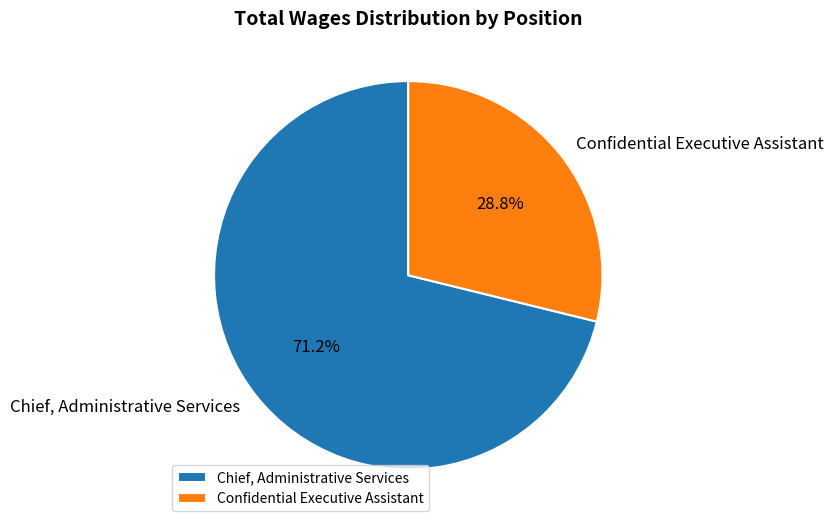

What is the ratio of the value at Confidential Executive Assistant to the value at Chief, Administrative Services?

0.4